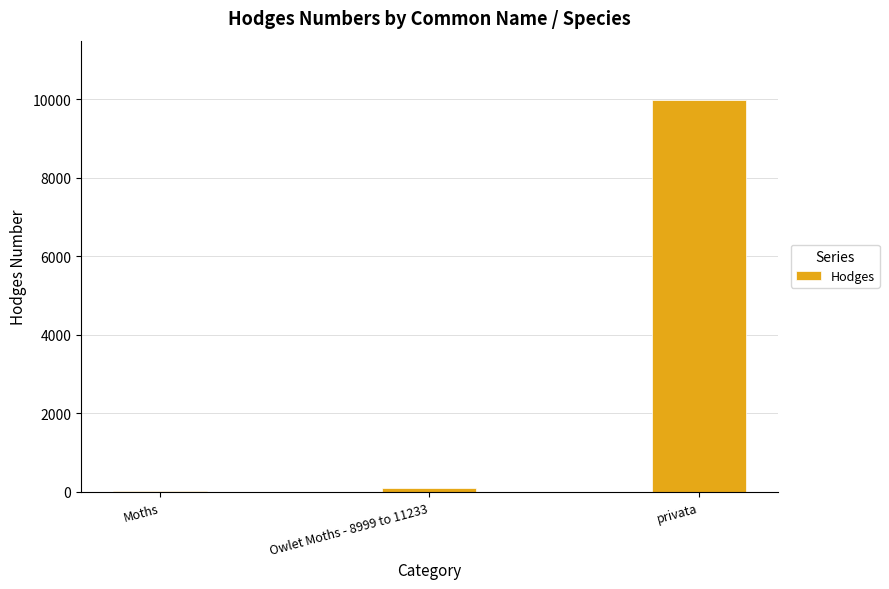

Which label corresponds to the largest value in the chart?

privata